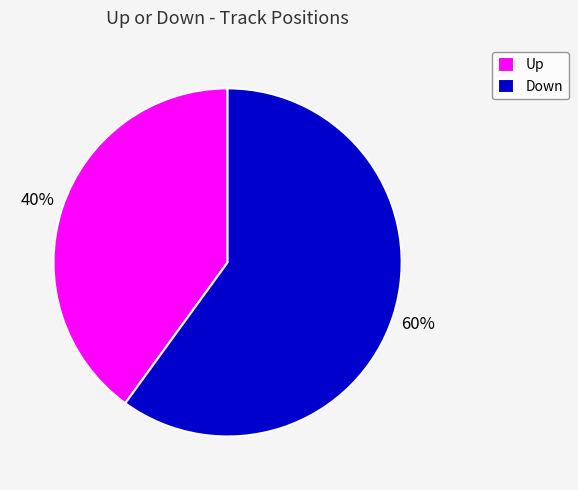

Approximately how many times larger is the value at Up compared to Down?

0.7